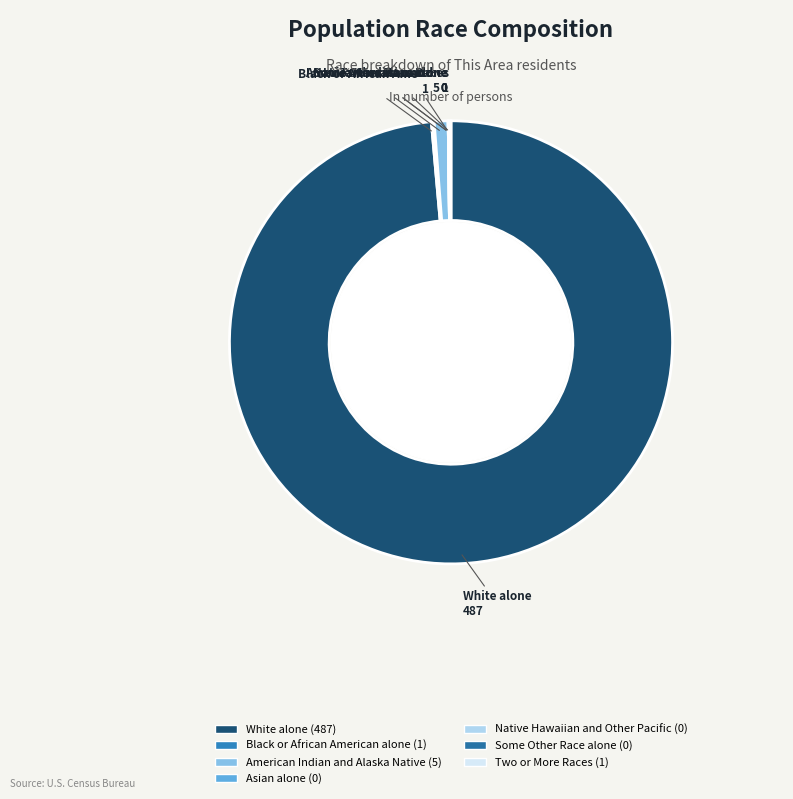

Count the number of slices in the pie.

7